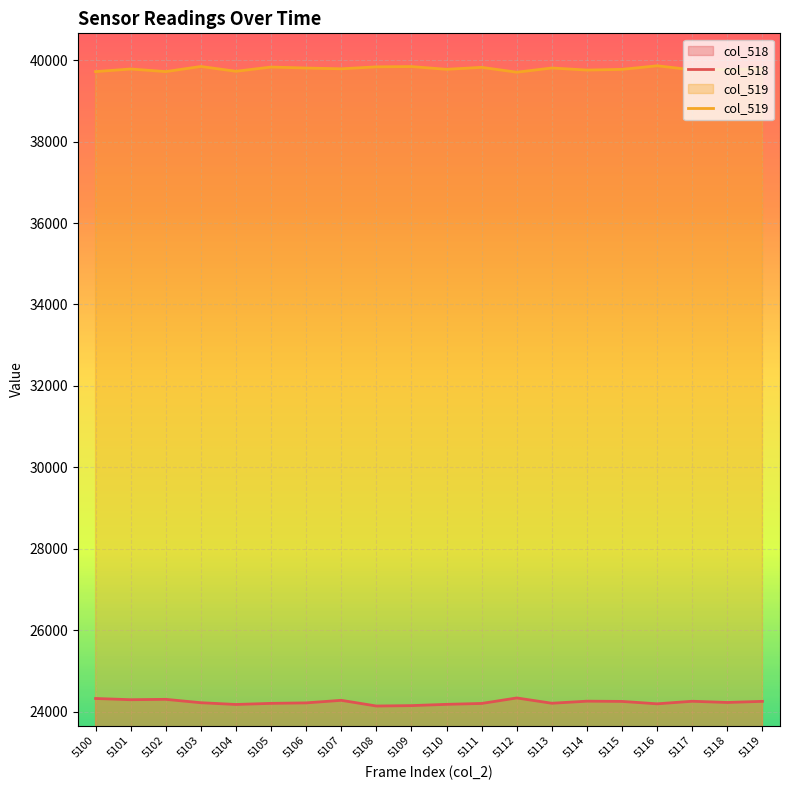

What is the difference between the maximum and second lowest values in the col_518 series?

188